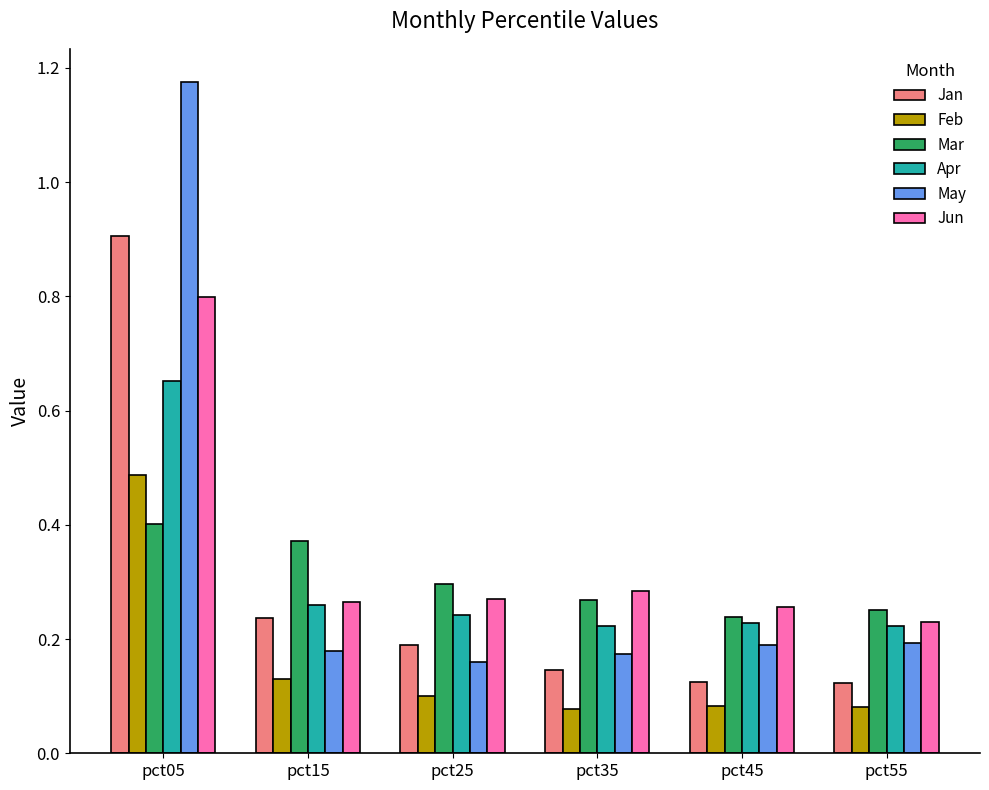

Which category has the highest value across all series?

pct05